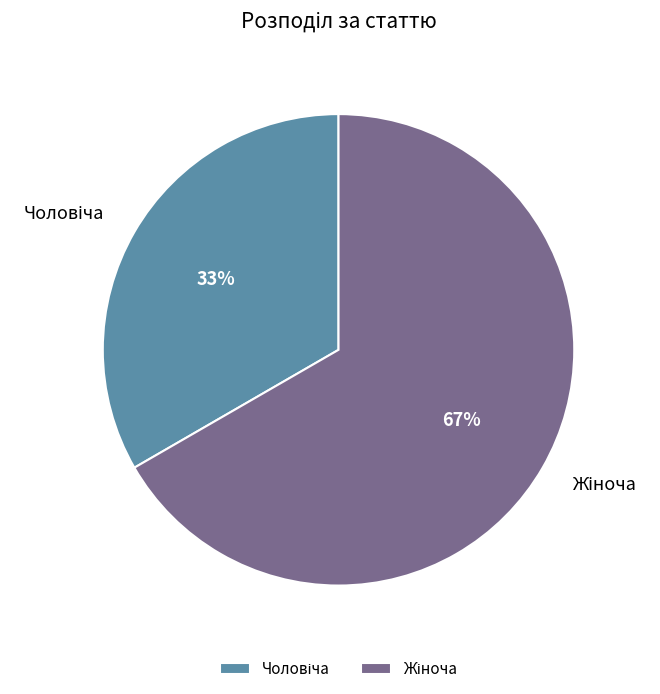

How many segments does this pie chart have?

2